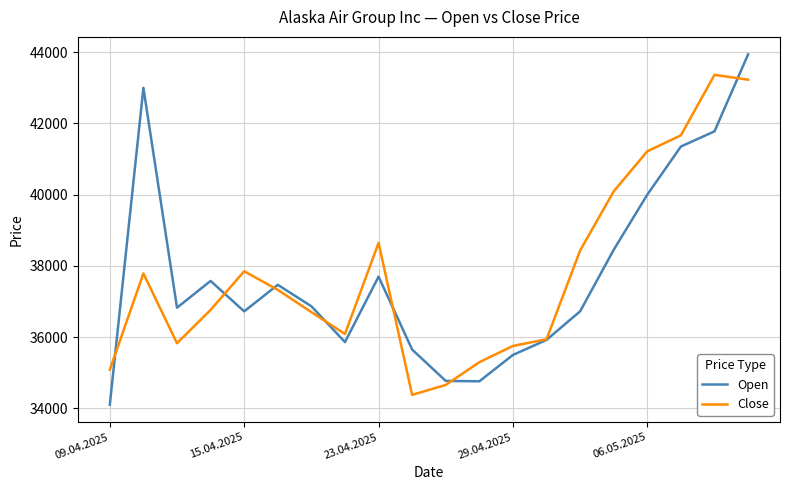

What is the smallest value displayed?

34099